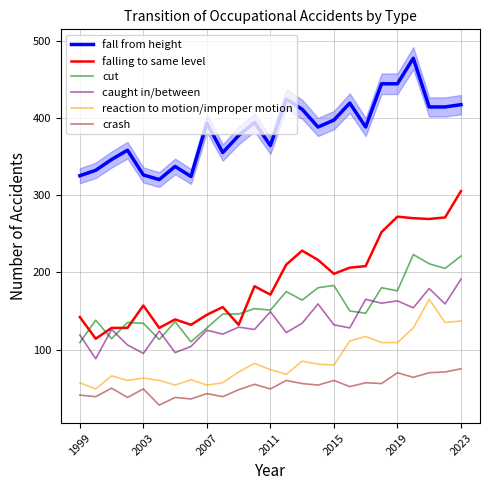

The value of crash at 2011 is 49. True or false?

True